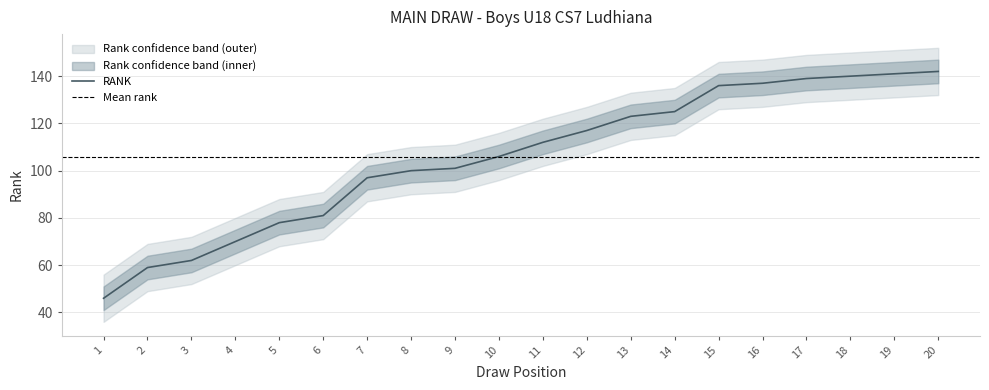

What is the average value of the RANK_lower series?

96